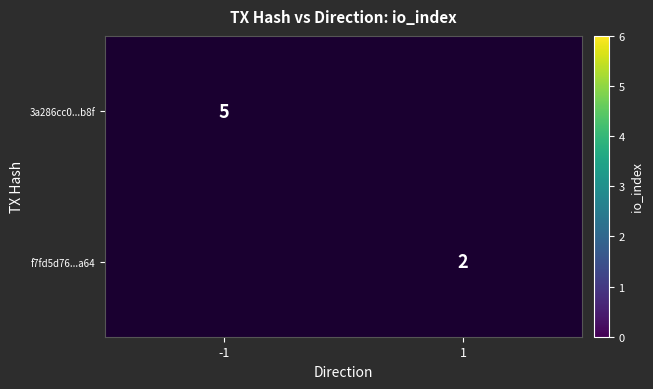

Is it true that f7fd5d76...a64 equals 2 at 1?

True